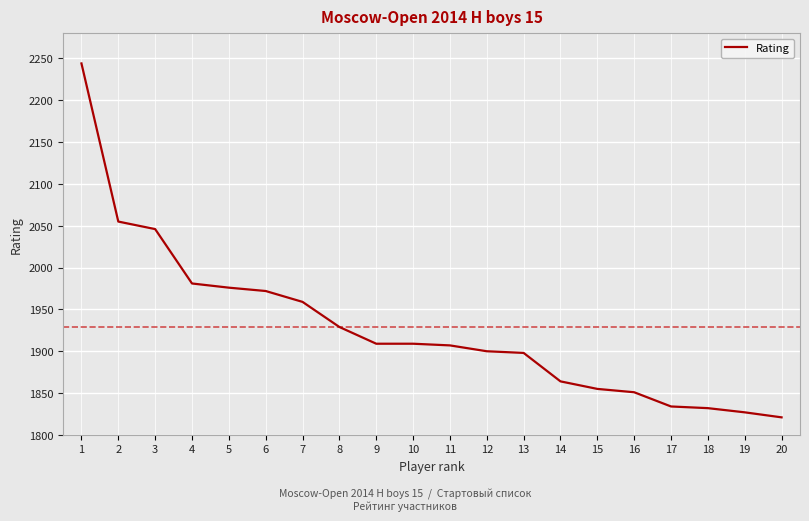

Reading left to right, extract all data points from this chart.

1=2244	2=2055	3=2046	4=1981	5=1976	6=1972	7=1959	8=1929	9=1909	10=1909	11=1907	12=1900	13=1898	14=1864	15=1855	16=1851	17=1834	18=1832	19=1827	20=1821